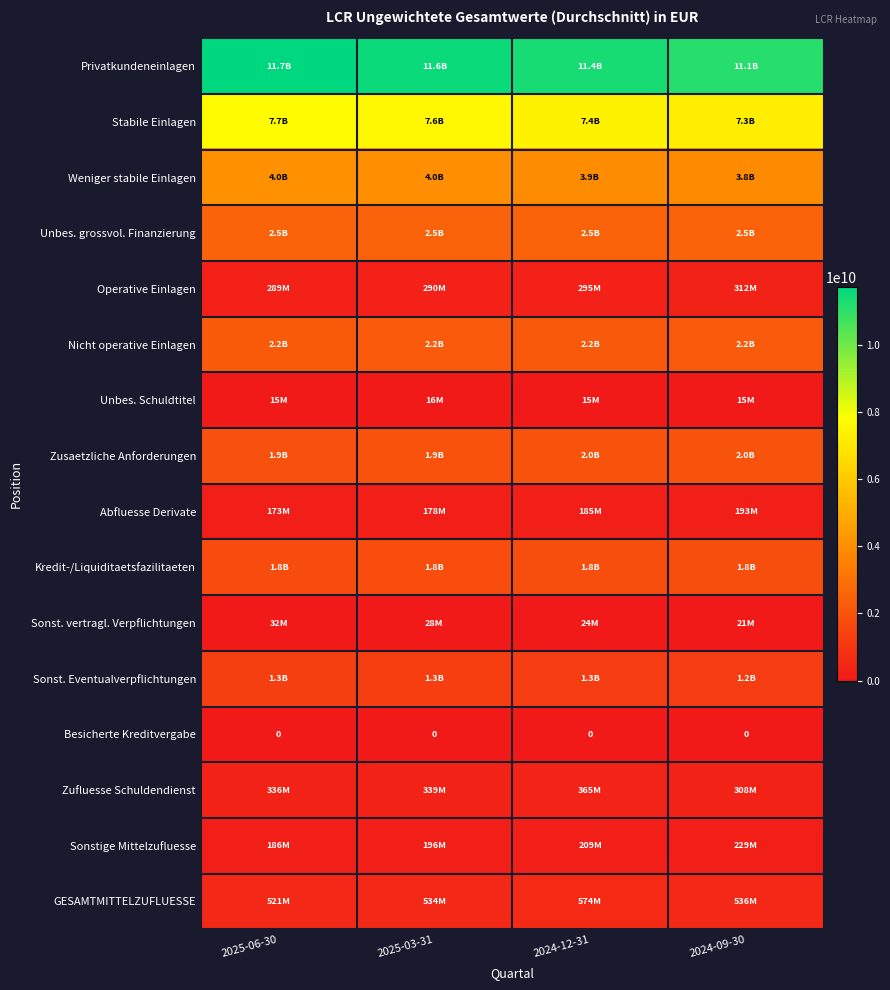

Is it true that Operative Einlagen equals 312075617.1 at 2024-09-30?

True